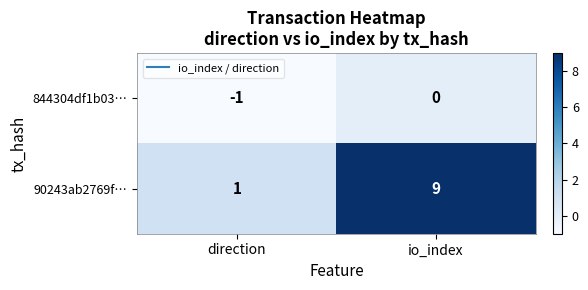

Is it true that 844304df1b03… equals -1 at io_index?

False